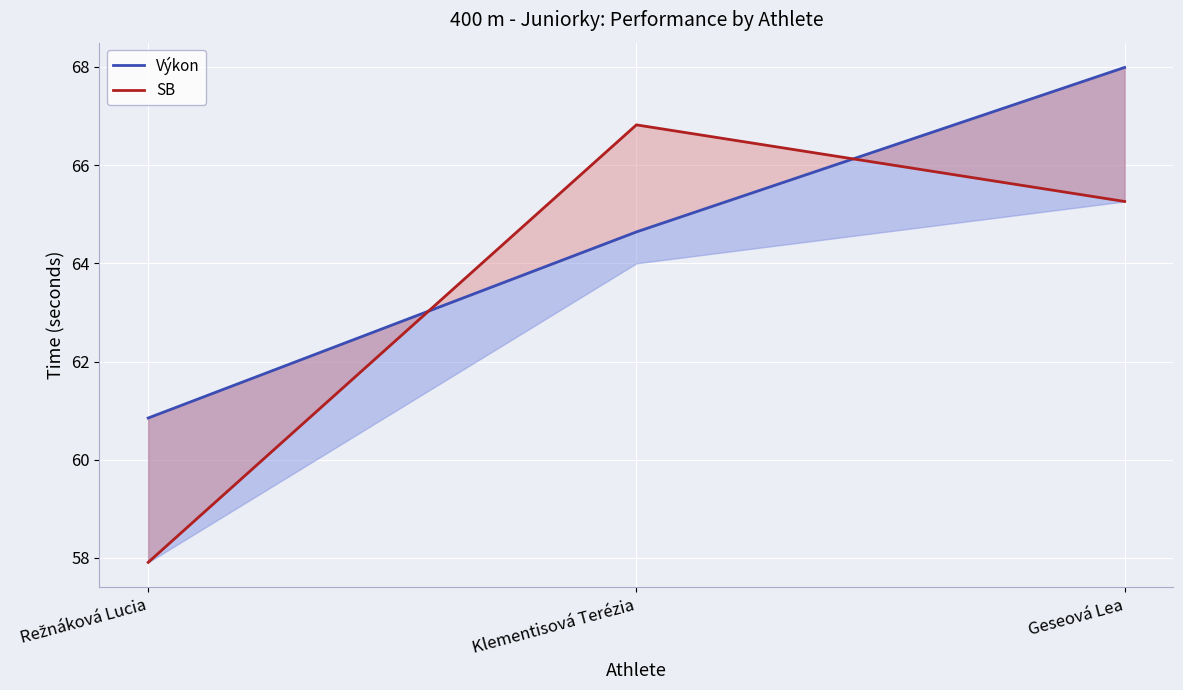

What is the minimum value shown in the chart?

57.9